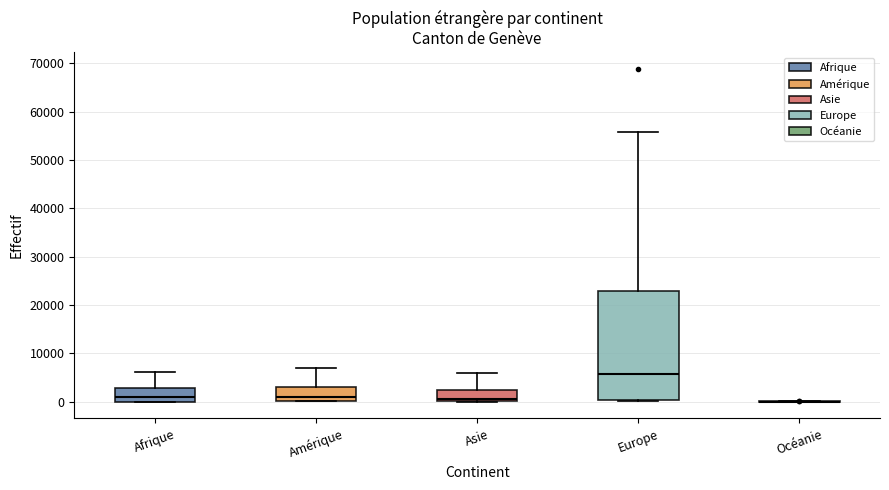

Reading left to right, transcribe this box plot: for each box, give where its median line is, the range the box spans, and where its two whiskers end, as read against the y-axis. The values are not printed on the chart, so give them approximately, as read against the axis.

Afrique: median 1000, box 0 to 3000, whiskers 0 to 6000
Amérique: median 1000, box 0 to 3000, whiskers 0 to 7000
Asie: median 0 (just above the box's lower edge), box 0 to 2000, whiskers 0 to 6000
Europe: median 6000, box 0 to 23000, whiskers 0 to 56000
Océanie: box collapsed to a line at 0, whiskers 0 to 0